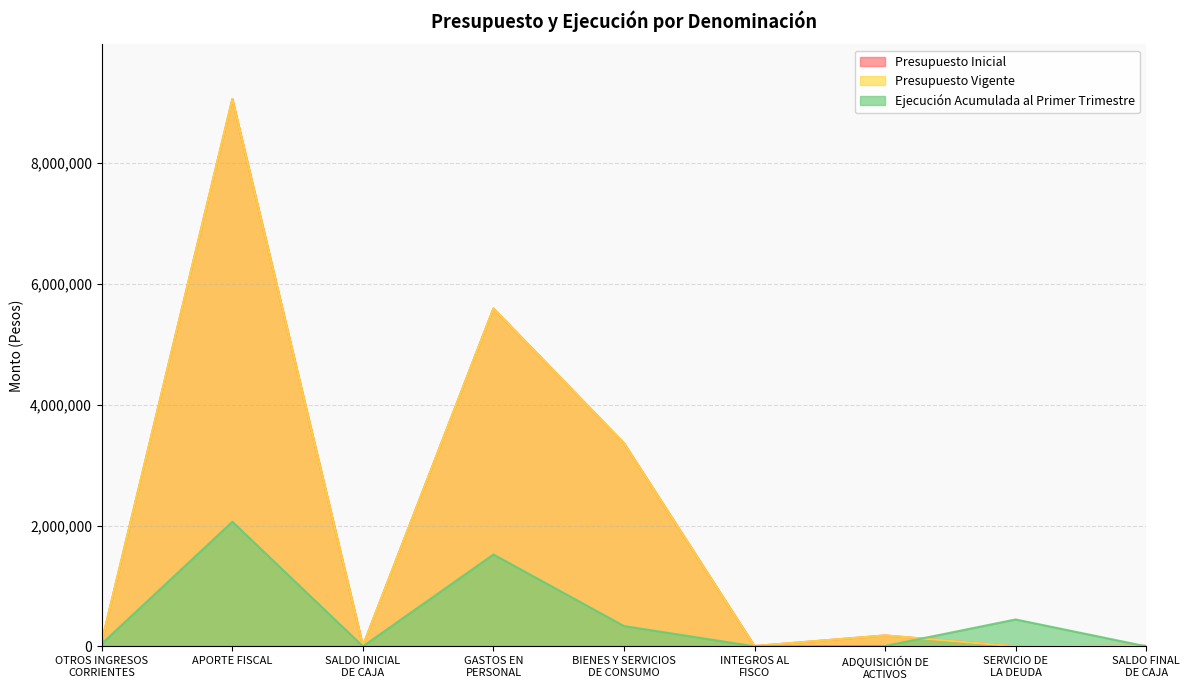

What is the label of the 5th point from the right?

BIENES Y SERVICIOS
DE CONSUMO